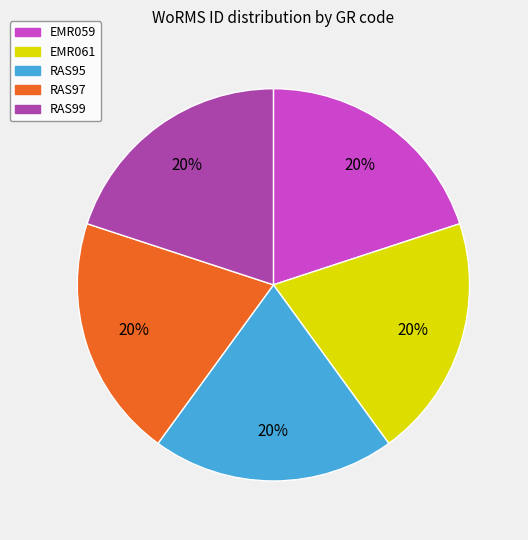

Count the number of slices in the pie.

5